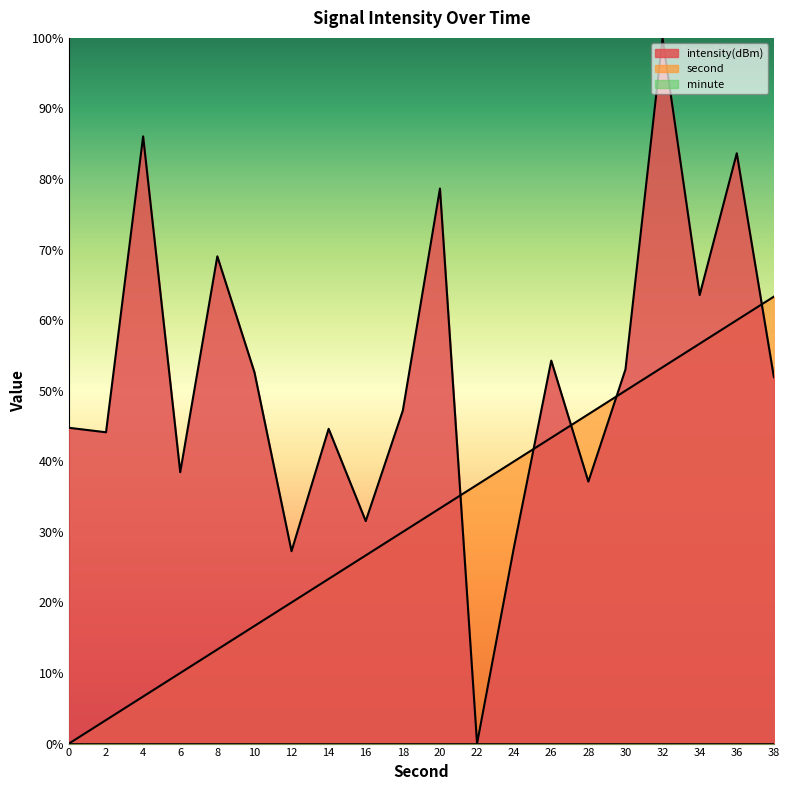

What is the value of the second point at the 19th from the left?

60.0